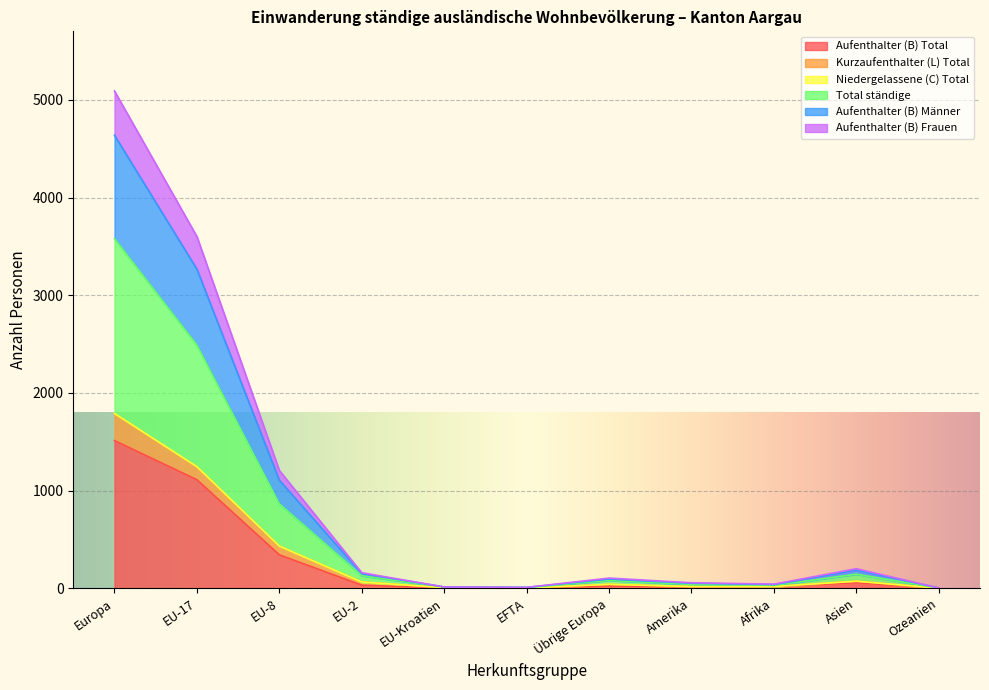

The Aufenthalter (B) Total series shows 5 at EFTA. True or false?

False